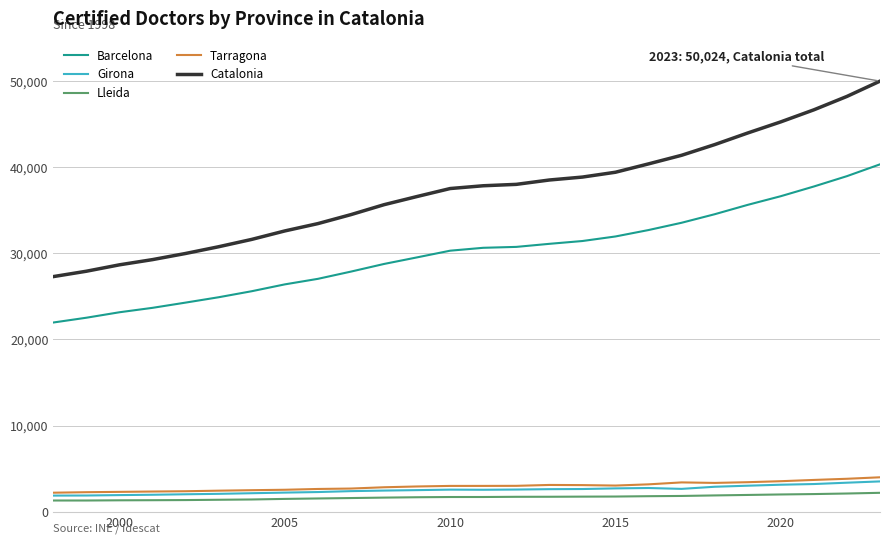

True or false: Tarragona and Catalonia intersect in this chart.

False